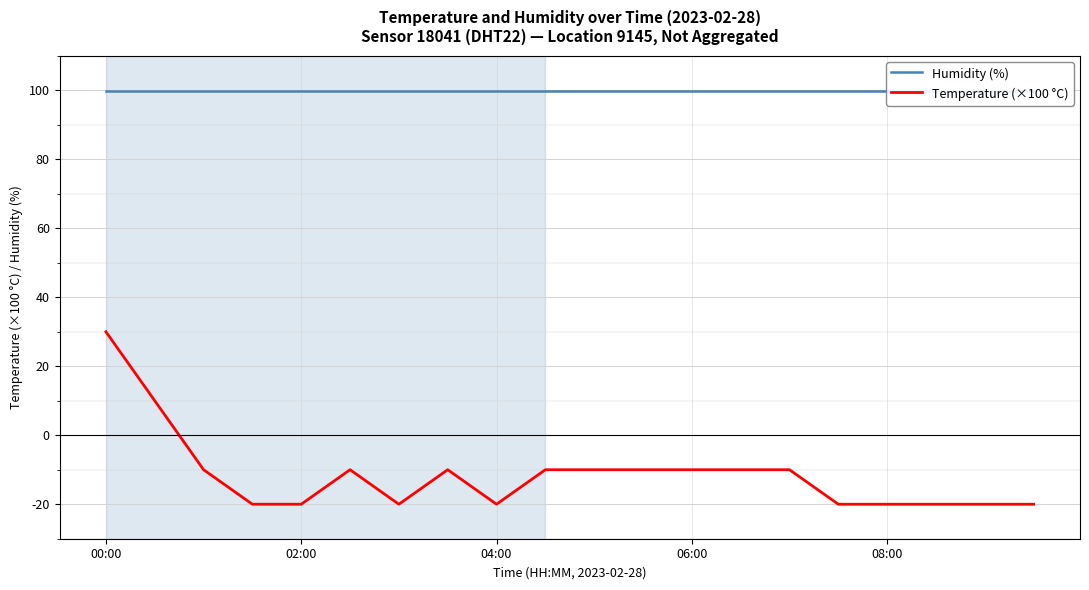

Where is Humidity (%) nearest to the value 99?

00:00